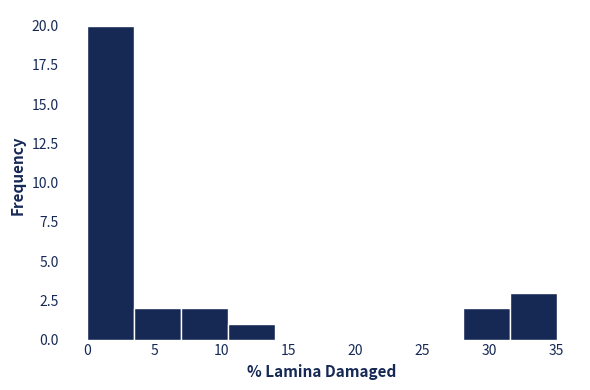

Over which range of the x-axis is the bar tallest?

0.0 to 3.5